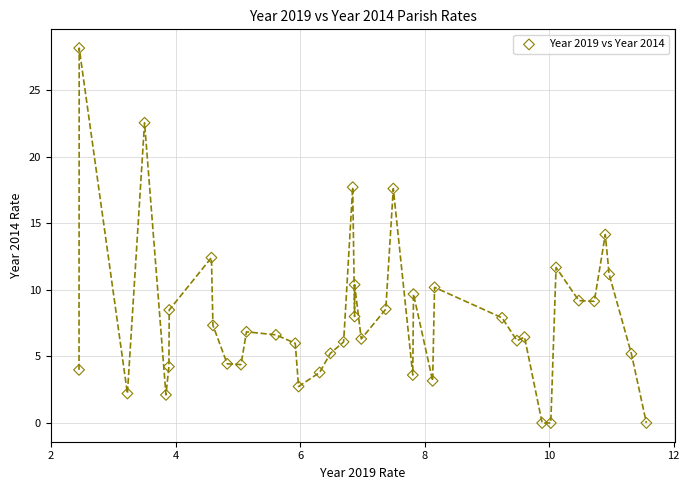

What is the range of Y values (max minus min)?

28.2